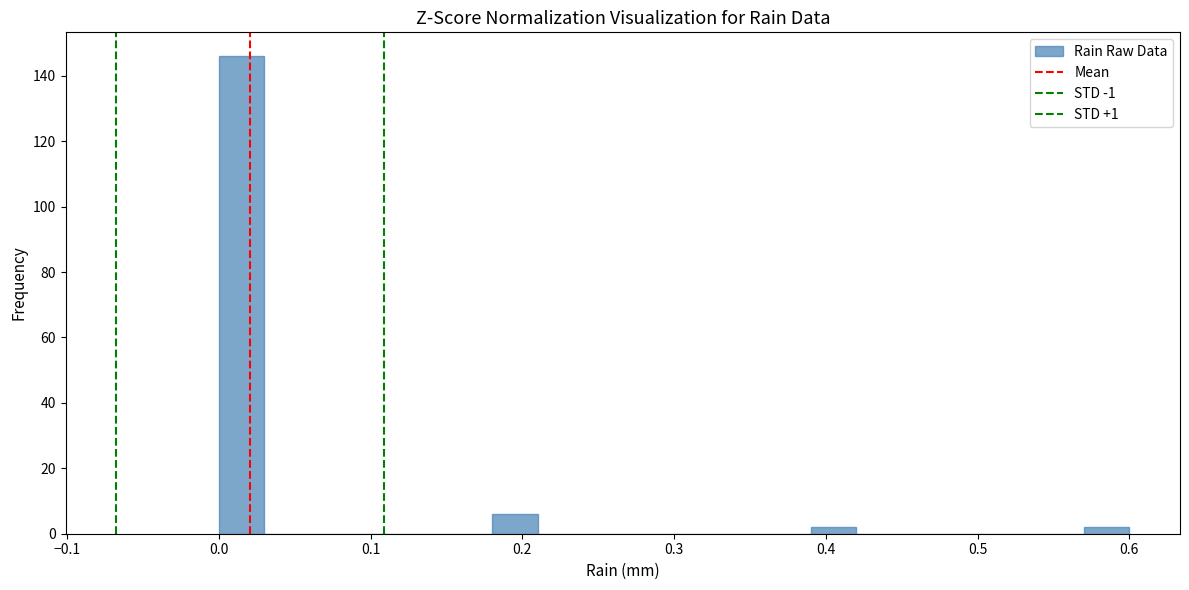

Around what value on the x-axis is the tallest bar? Give the approximate position of its centre, as read against the axis.

0.02